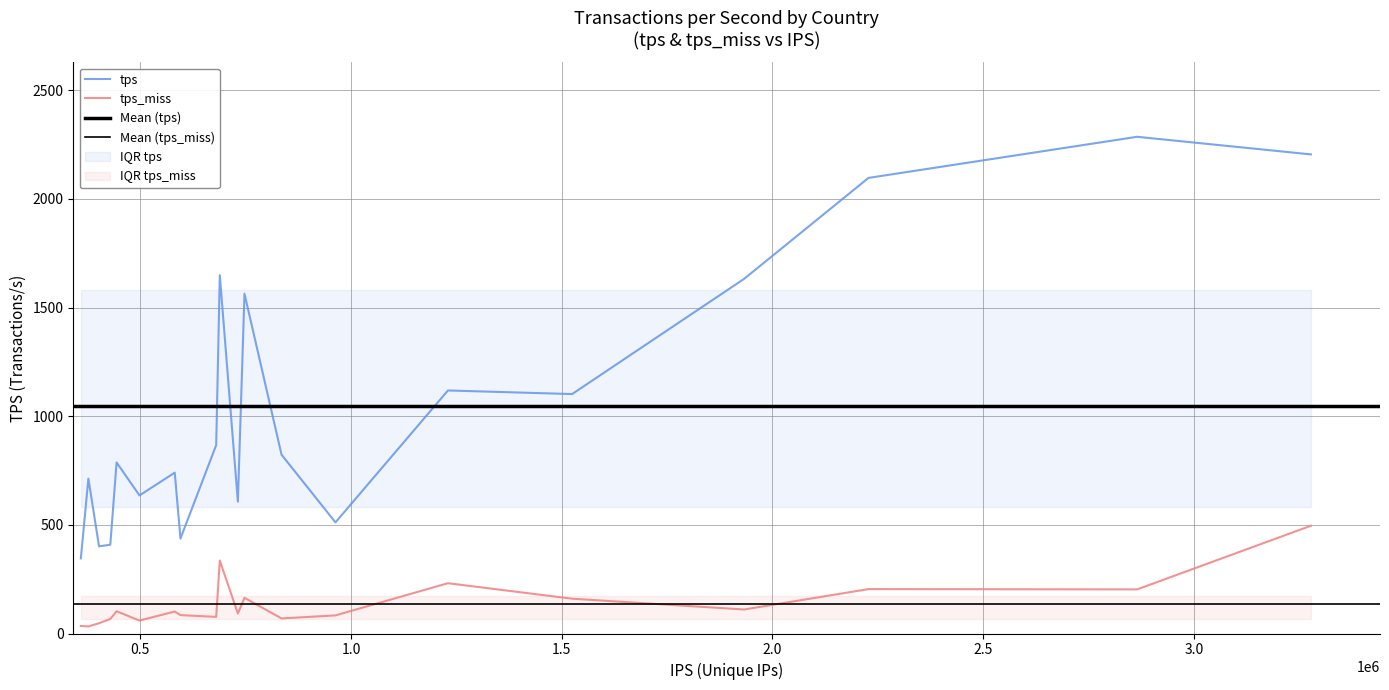

How many data points in tps are above 822?

10